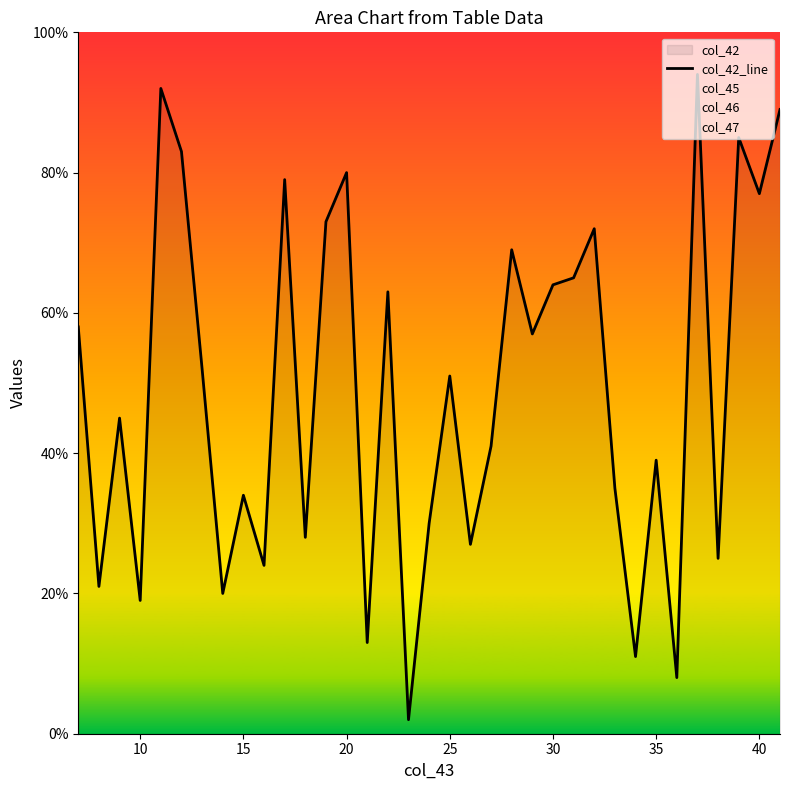

What is the maximum value for col_42_line?

94